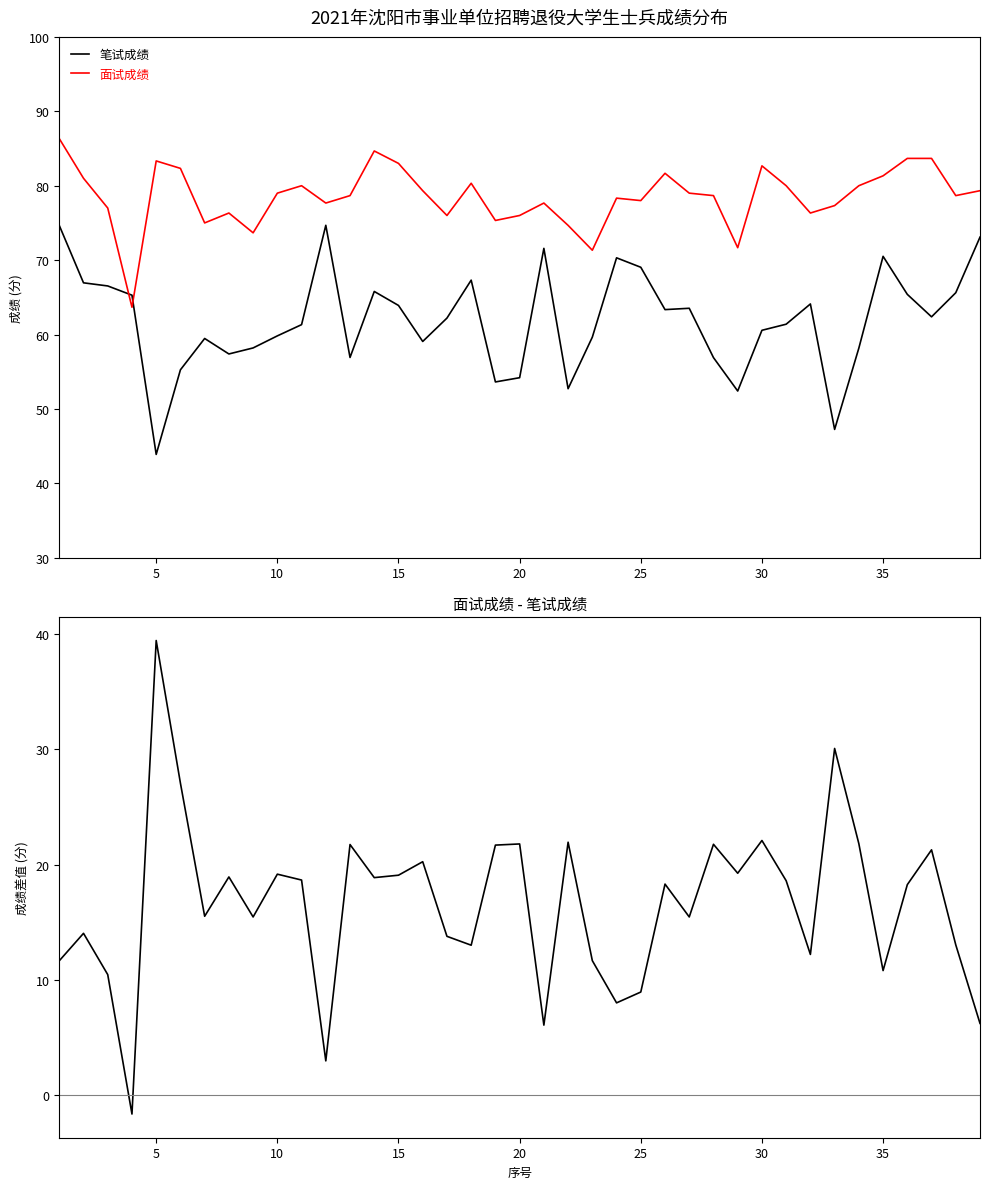

List the series in order of their overall mean, lowest first.

面试成绩 - 笔试成绩, 笔试成绩, 面试成绩